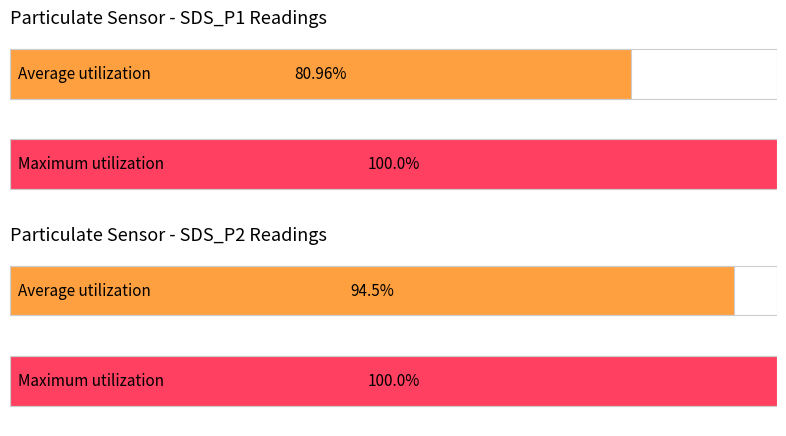

How many series are shown in this chart?

2